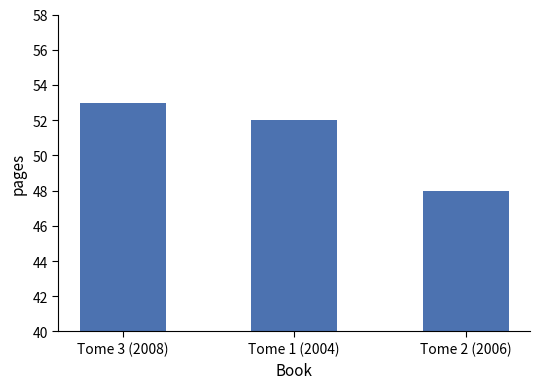

List the labels in order of value, smallest first.

Tome 2 (2006), Tome 1 (2004), Tome 3 (2008)